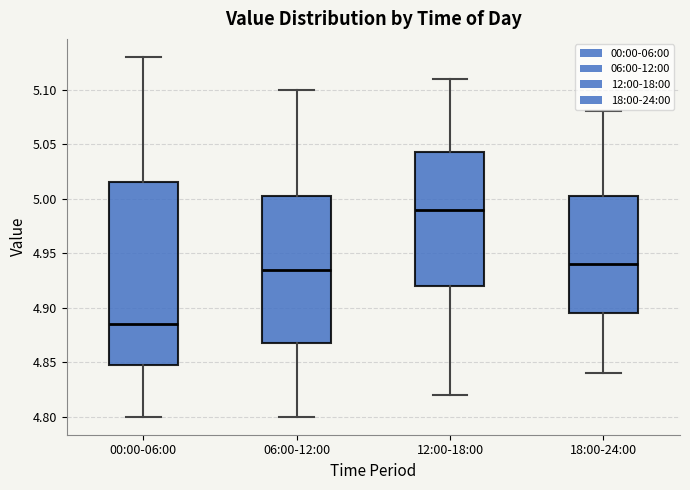

Reading left to right, read every box against the y-axis: the position of its median line, the range the box covers, and the ends of its whiskers. The values are not printed on the chart, so give them approximately, as read against the axis.

00:00-06:00: median 4.885, box 4.850 to 5.015, whiskers 4.800 to 5.130
06:00-12:00: median 4.935, box 4.870 to 5.005, whiskers 4.800 to 5.100
12:00-18:00: median 4.990, box 4.920 to 5.045, whiskers 4.820 to 5.110
18:00-24:00: median 4.940, box 4.895 to 5.005, whiskers 4.840 to 5.080